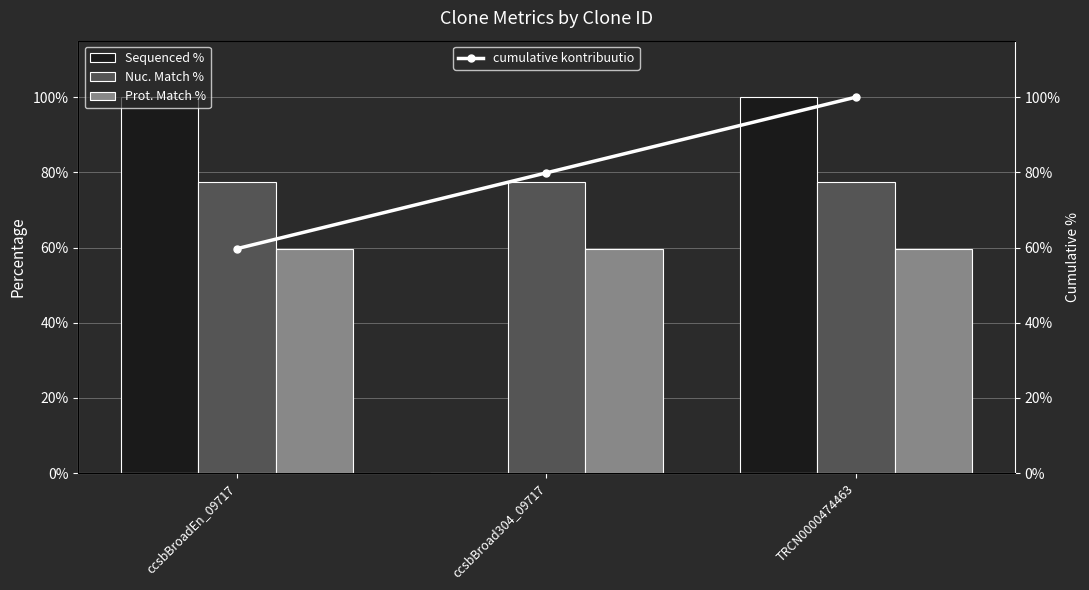

Which series has the largest range (max minus min)?

Sequenced %